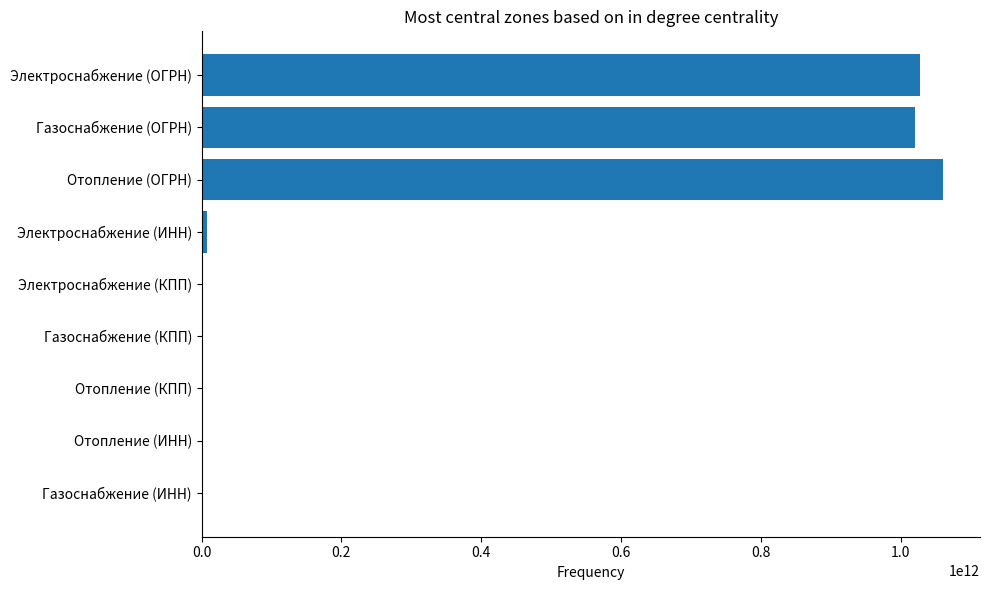

Which has a higher value, Отопление (ОГРН) or Газоснабжение (КПП)?

Отопление (ОГРН)